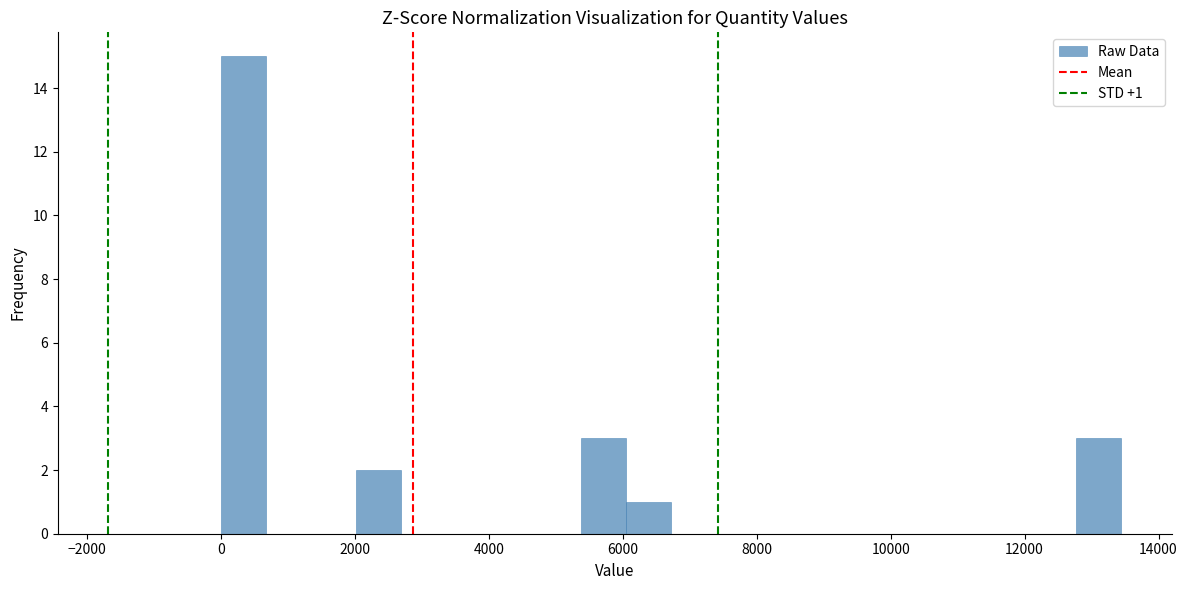

Read against the x-axis, roughly where is the centre of the tallest bar?

400